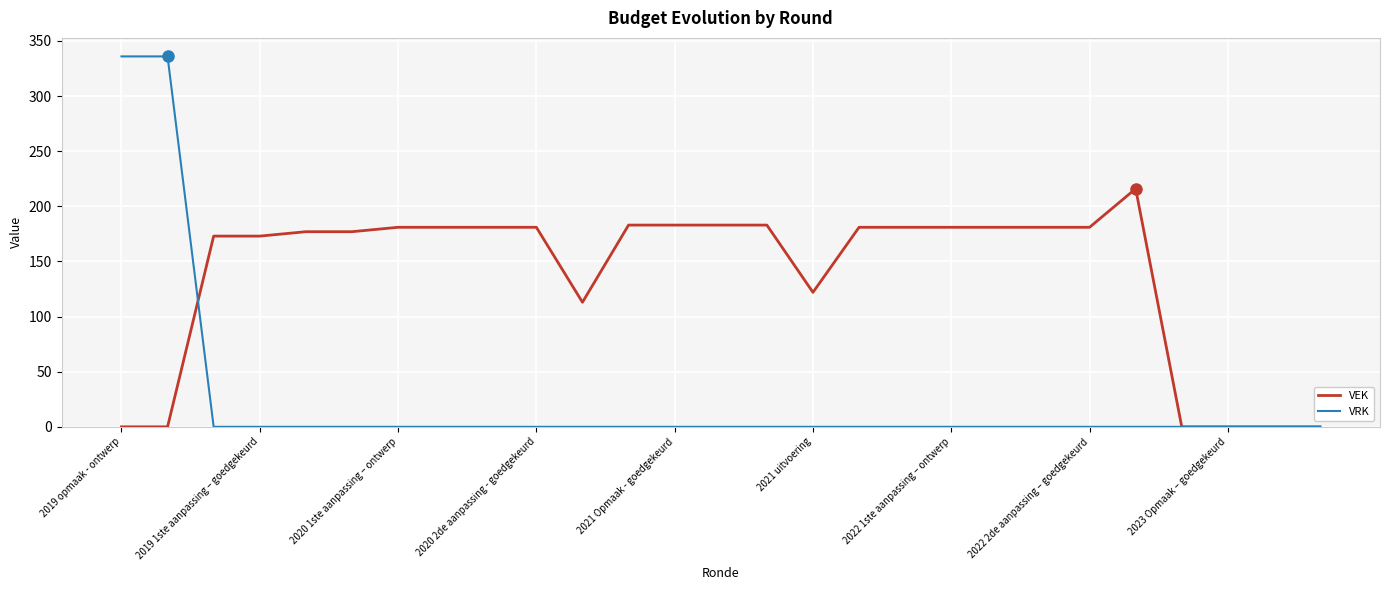

Does the chart have visible grid lines?

Yes